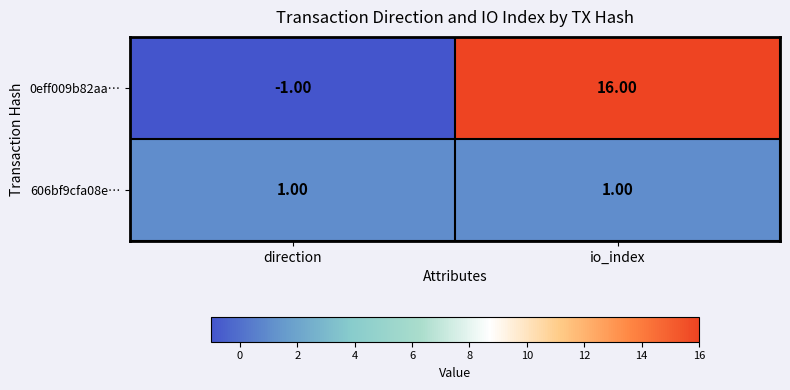

How many distinct data groups are displayed?

2